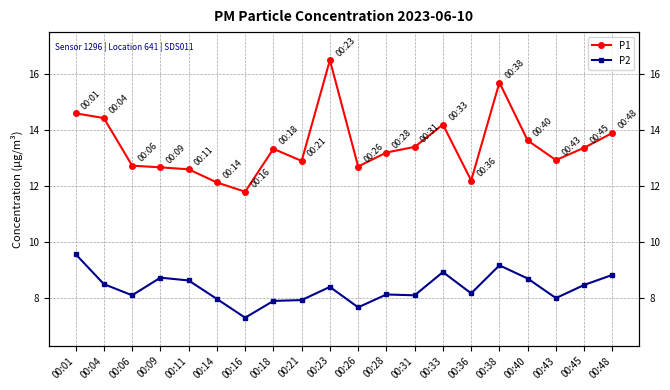

Where is P1 nearest to the value 14?

00:48